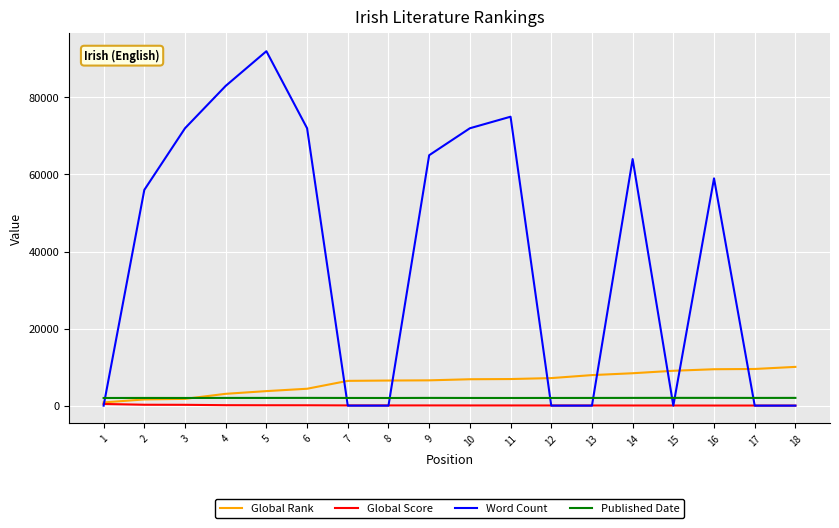

Between 4 and 5, which series saw the biggest shift?

Word Count